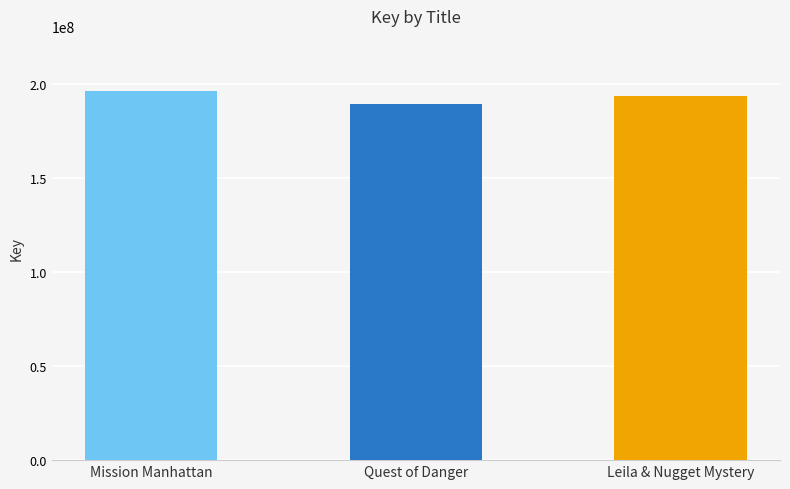

Approximately how many times larger is the value at Mission Manhattan compared to Leila & Nugget Mystery?

1.0